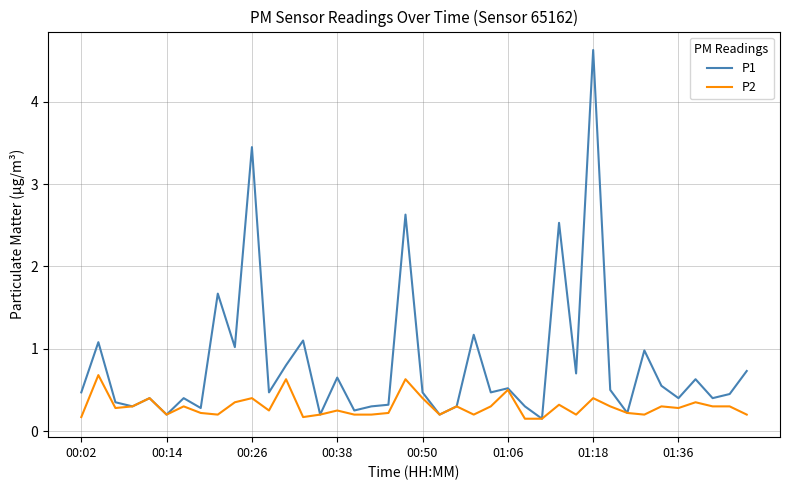

How many distinct data groups are displayed?

2